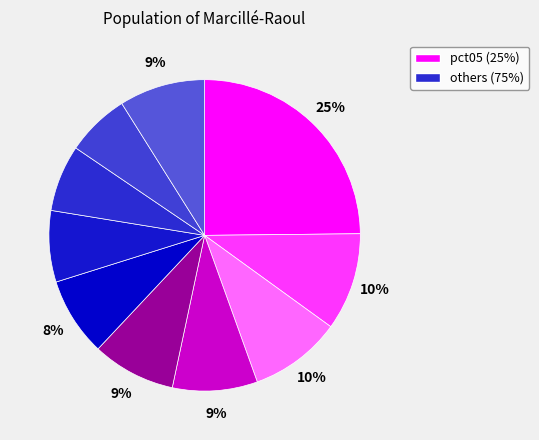

Count the number of slices in the pie.

10